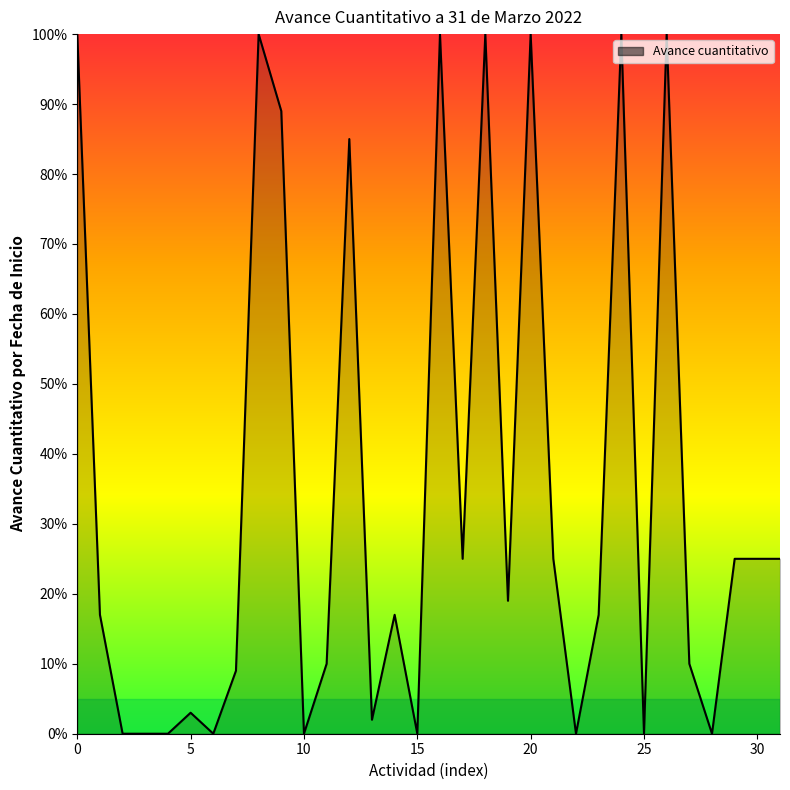

What is the greatest value displayed?

100